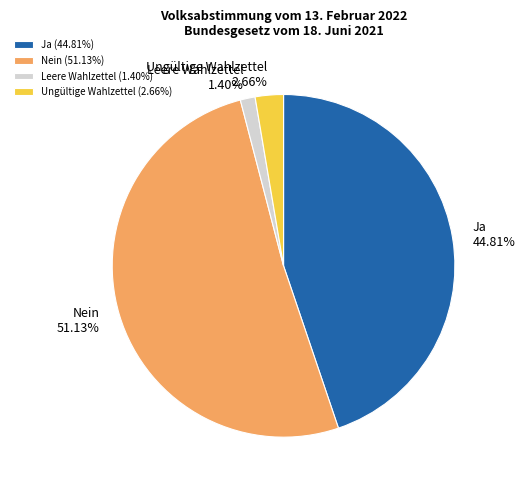

Is it true that Nein is 59% of the pie?

False